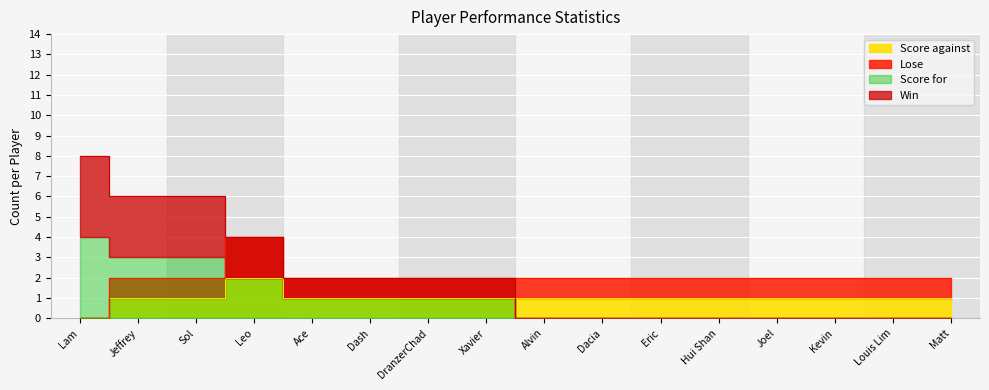

What is the difference between the maximum and minimum values in the Win series?

8